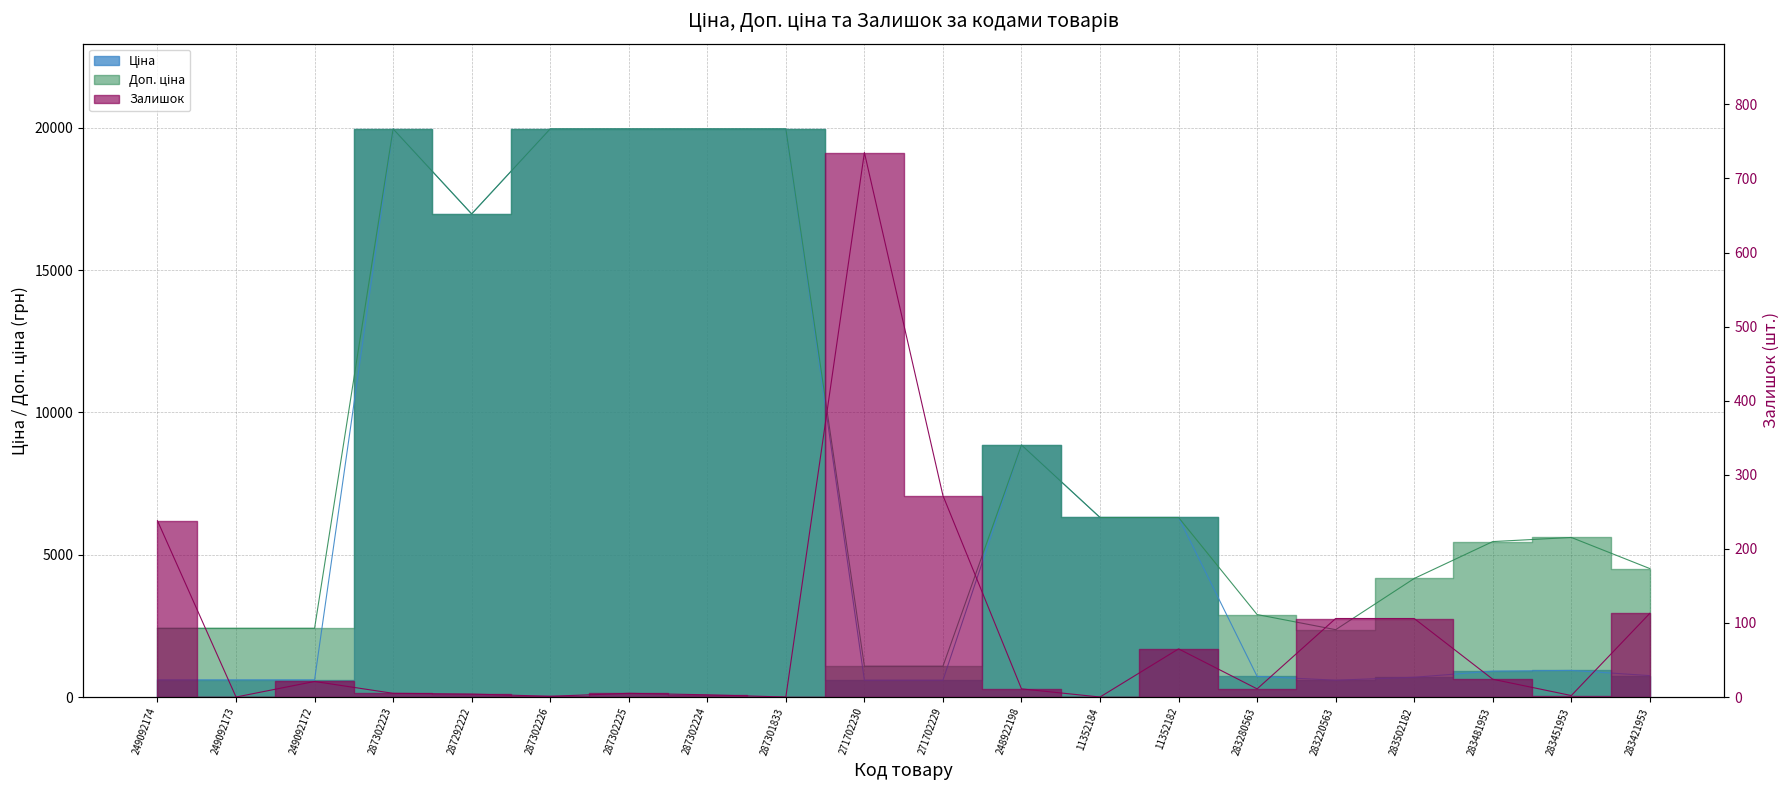

At which category does Доп. ціна reach its first local valley?

287292222